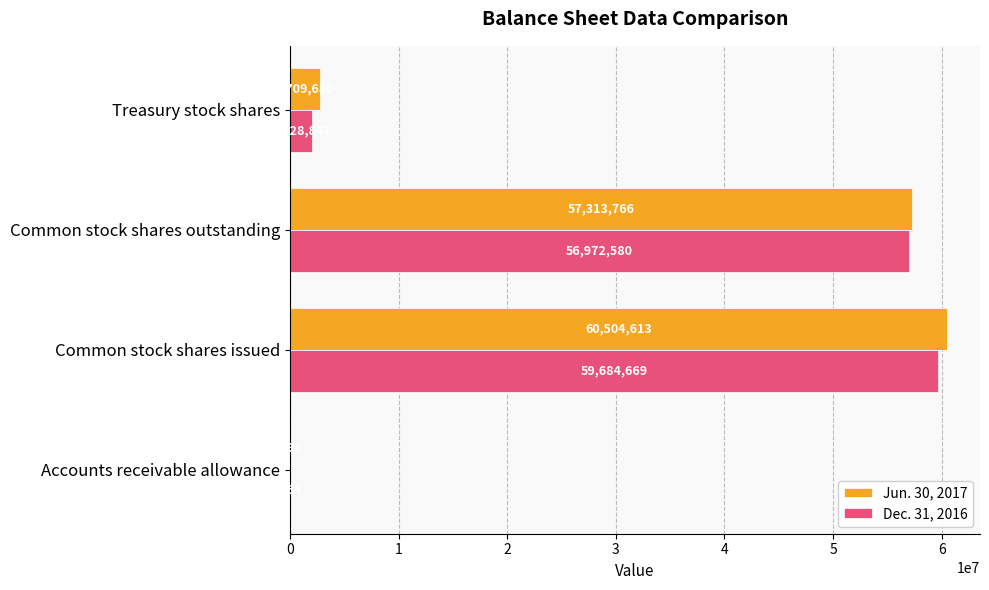

Which category has the highest value in the Dec. 31, 2016 series?

Common stock shares issued